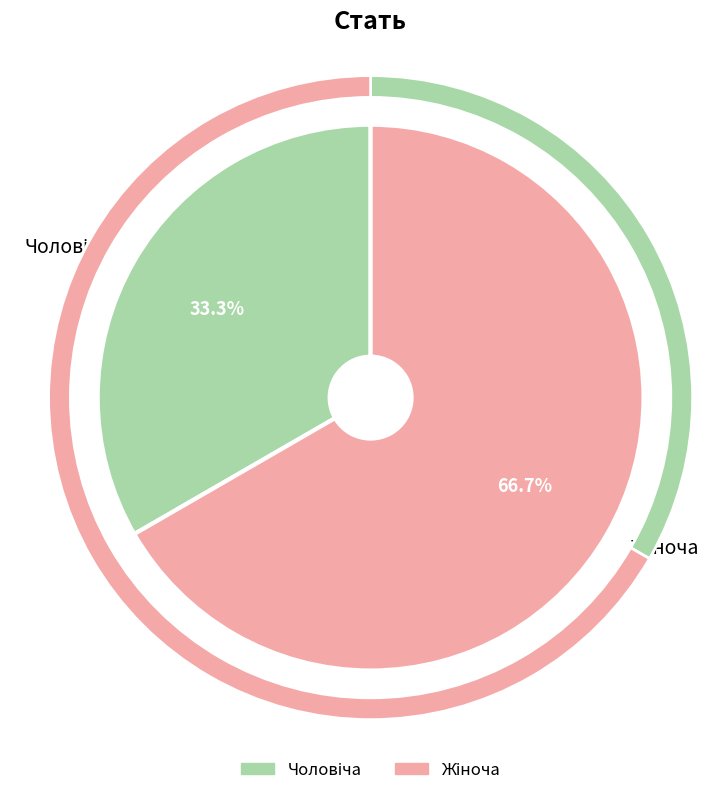

Rank the categories by value from highest to lowest.

Жіноча, Чоловіча